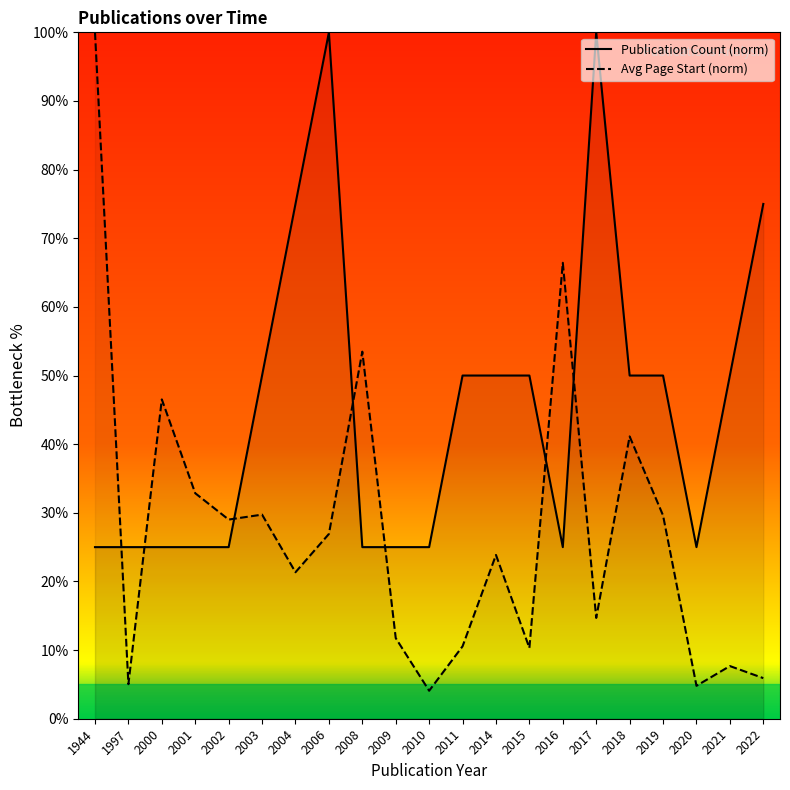

Which series has the widest spread of values?

Avg Page Start (norm)